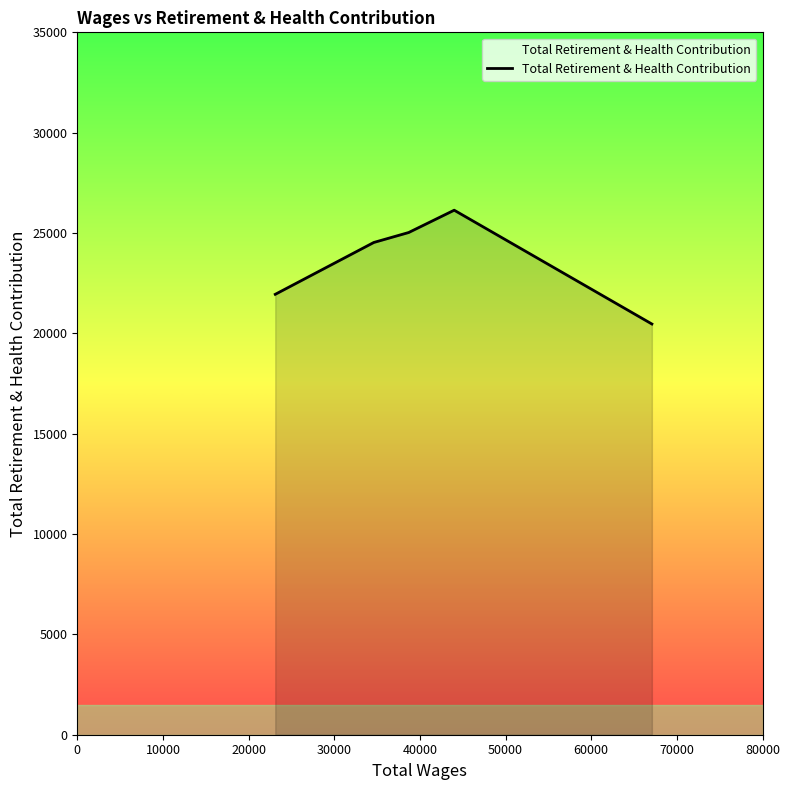

How many values are below 24529?

2